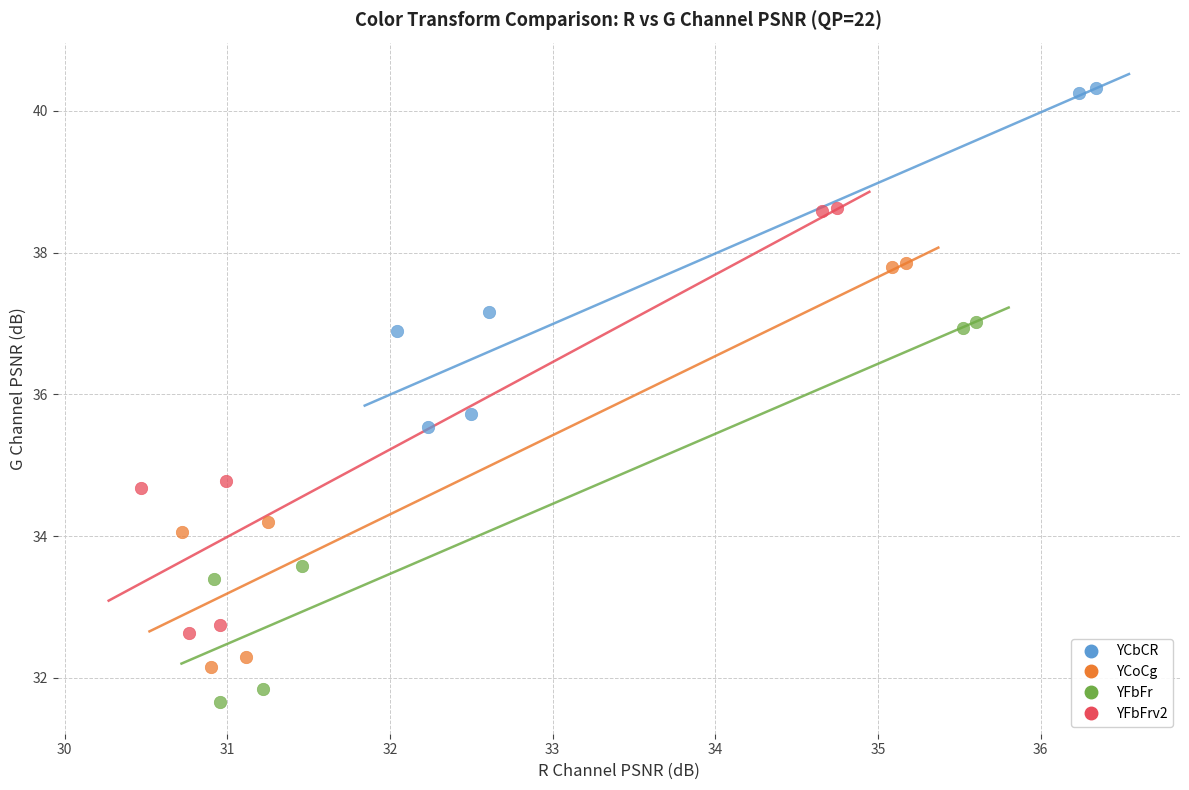

What are all the series names shown in the legend?

YCbCR, YCoCg, YFbFr, YFbFrv2